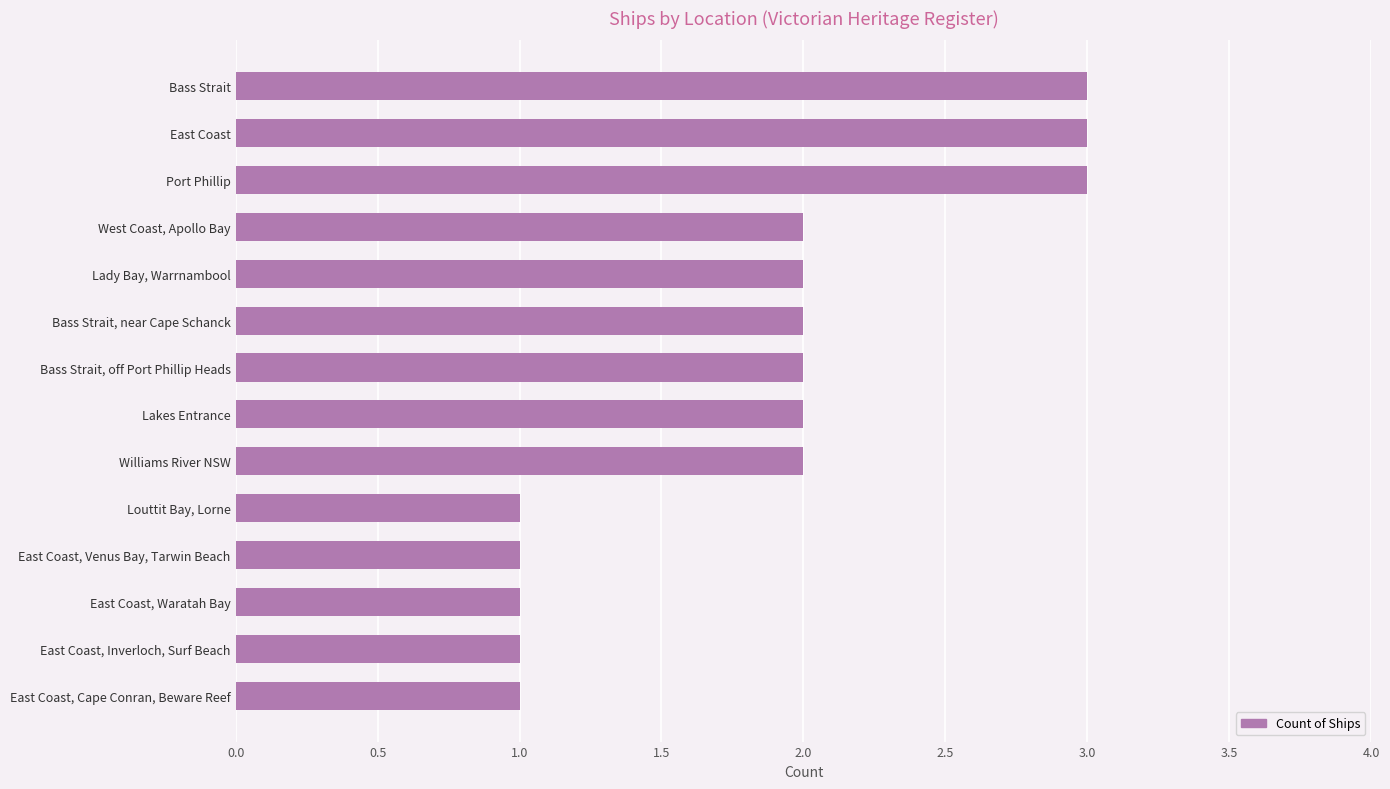

Read the value at Bass Strait.

3